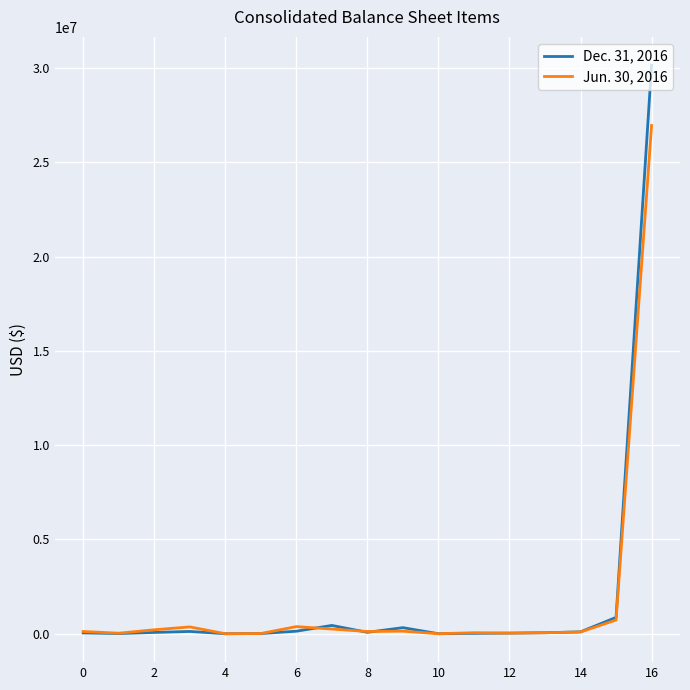

What are all the series names shown in the legend?

Dec. 31, 2016, Jun. 30, 2016